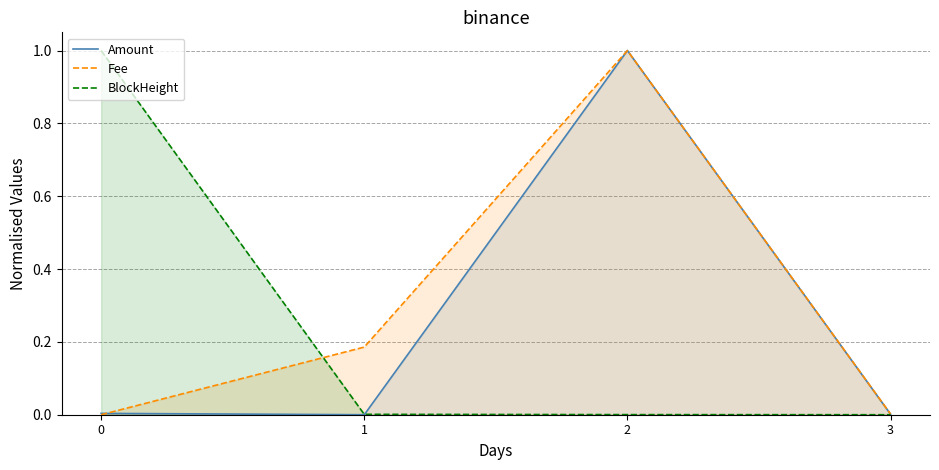

How many series are shown in this chart?

3